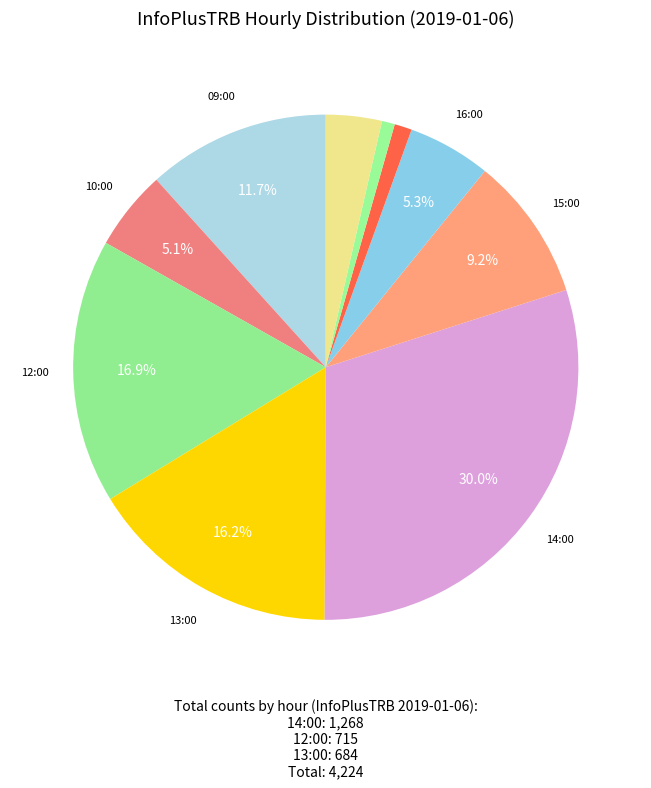

How many slices are in this pie chart?

10